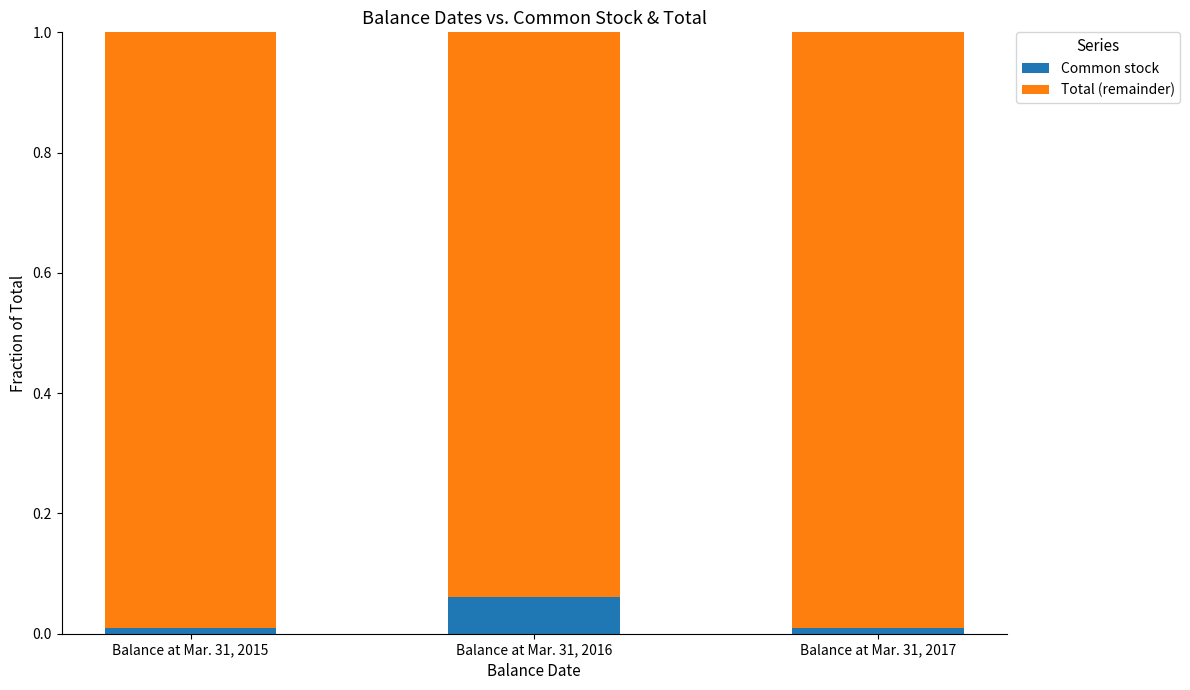

The Common stock series shows 0.0 at Balance at Mar. 31, 2015. True or false?

True